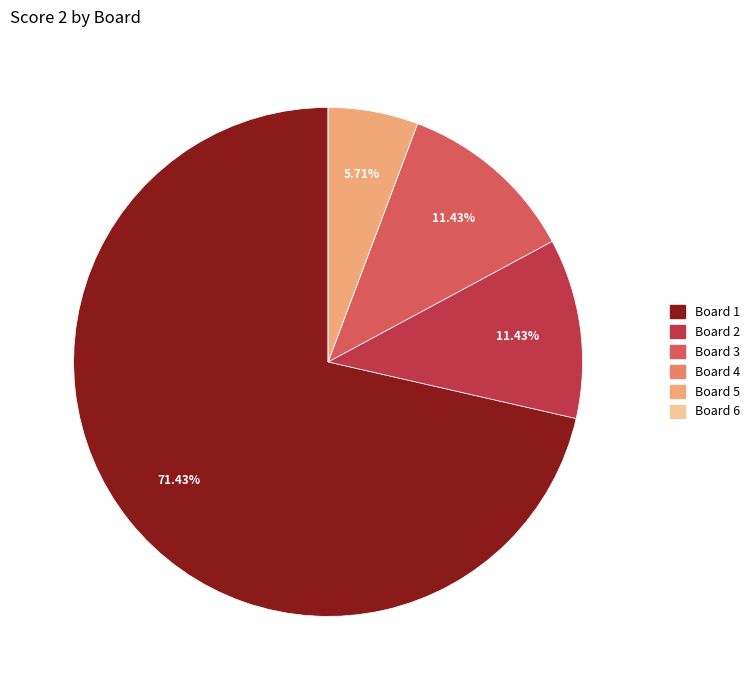

Does Board 1 account for over 50% of the chart?

Yes